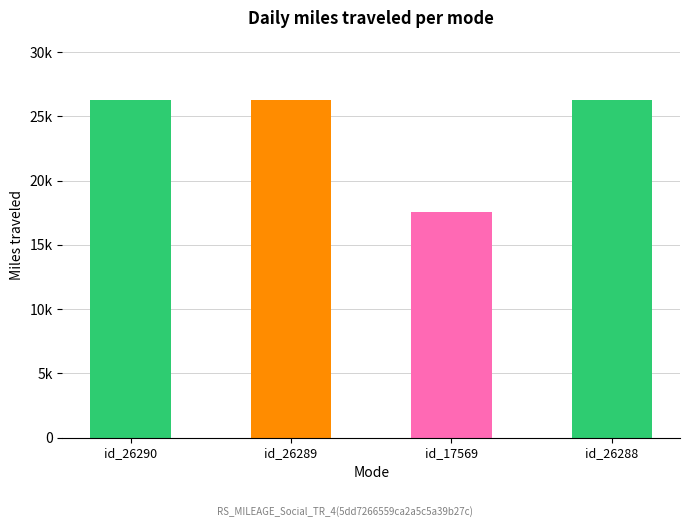

What is the greatest value displayed?

26290